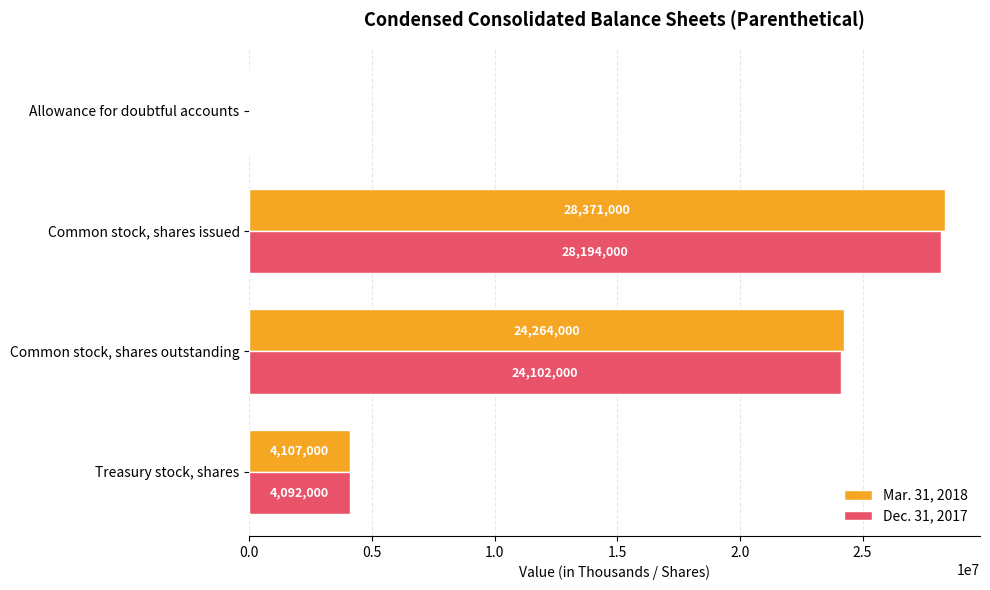

What is the sum of all Mar. 31, 2018 values?

56742035